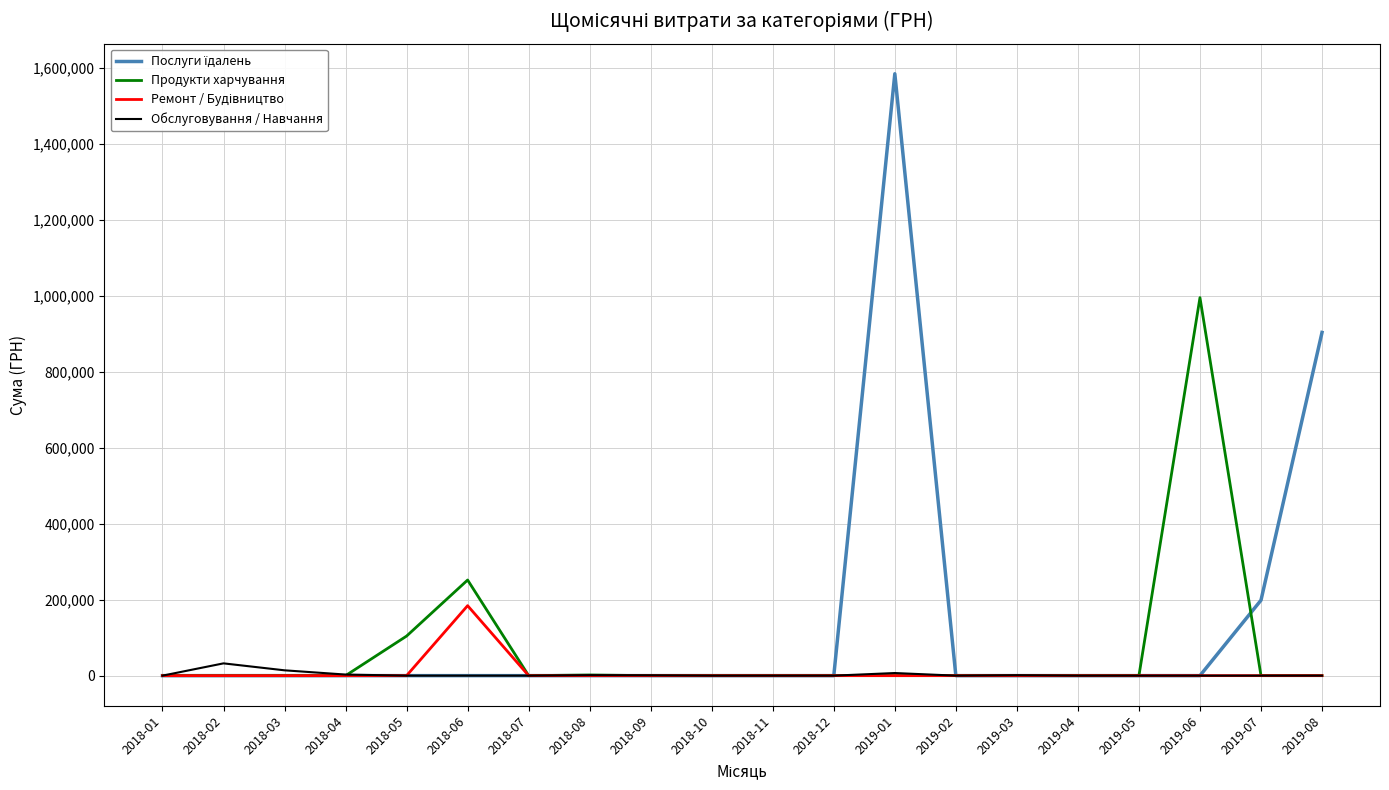

At which category is the sum across all series the highest?

2019-01